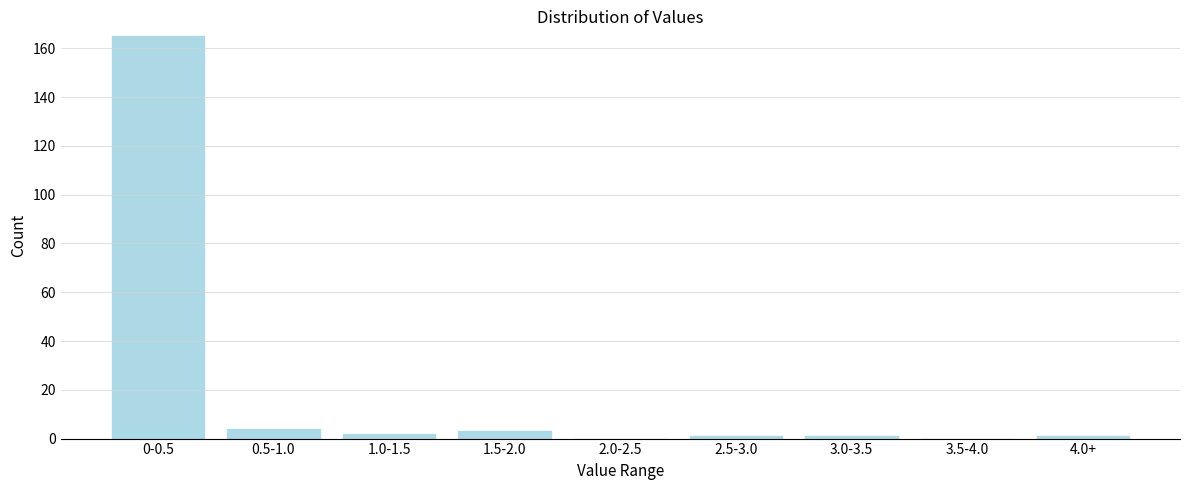

Which label corresponds to the largest value in the chart?

0-0.5